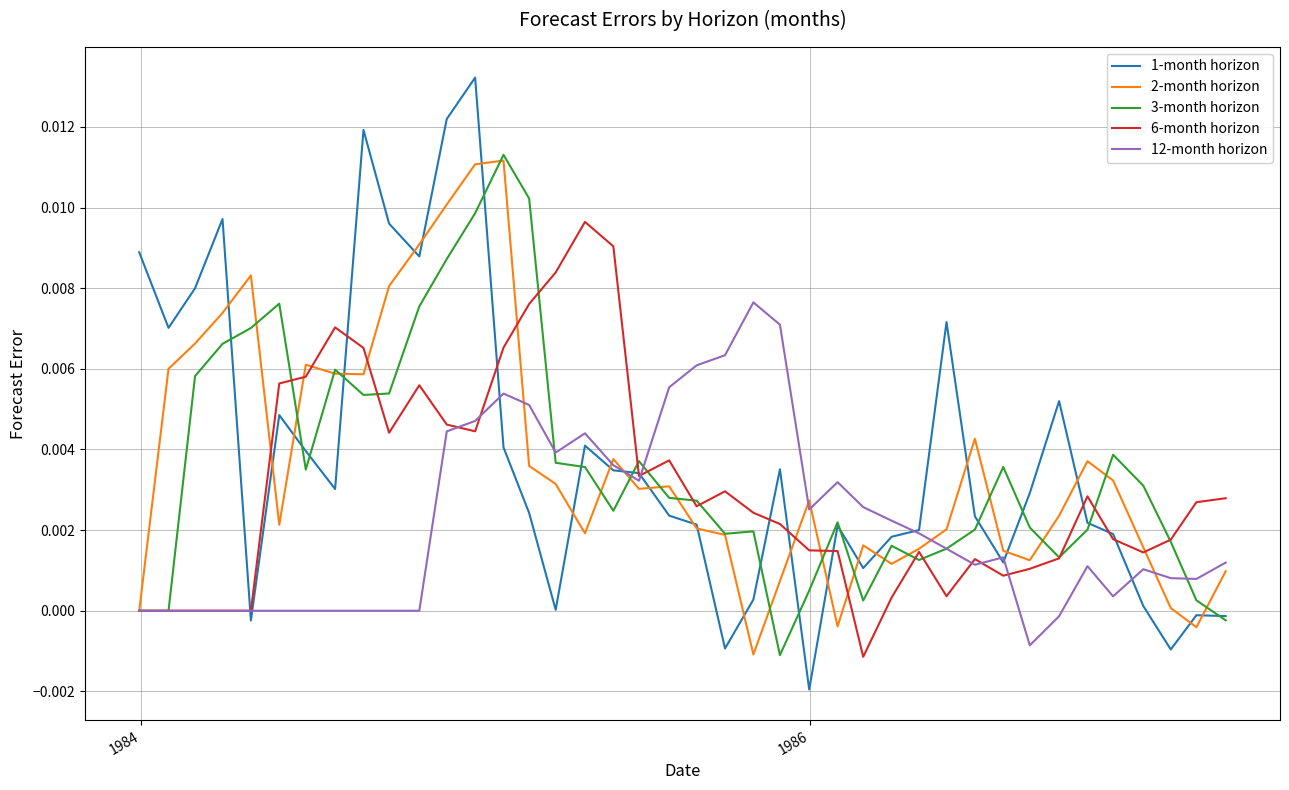

Which series has the largest range (max minus min)?

1-month horizon